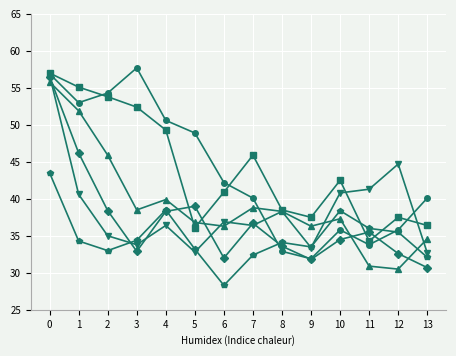

What is the total value across all series at 2?

260.4